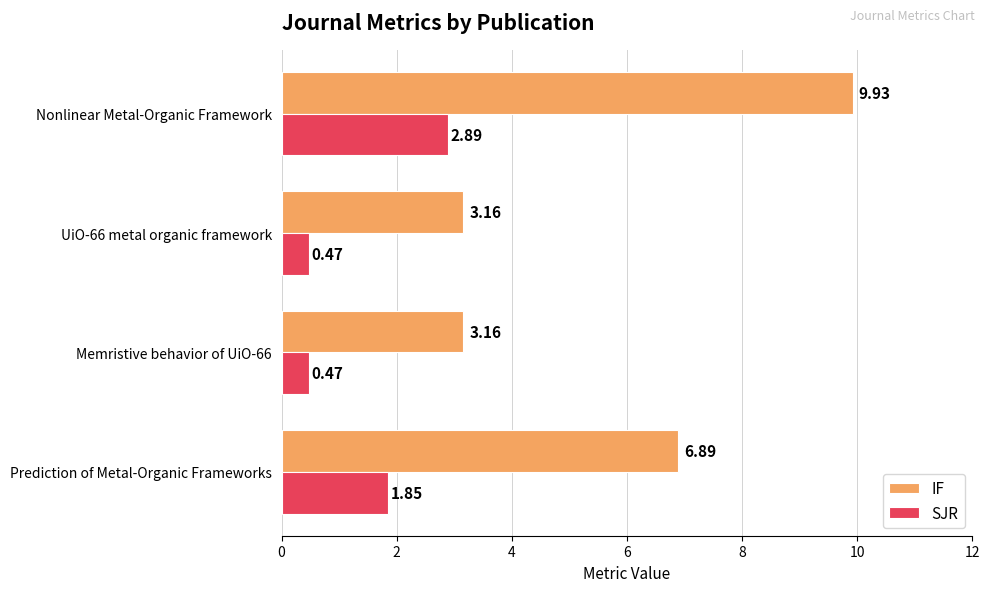

Which category has the highest value in the IF series?

Nonlinear Metal-Organic Framework